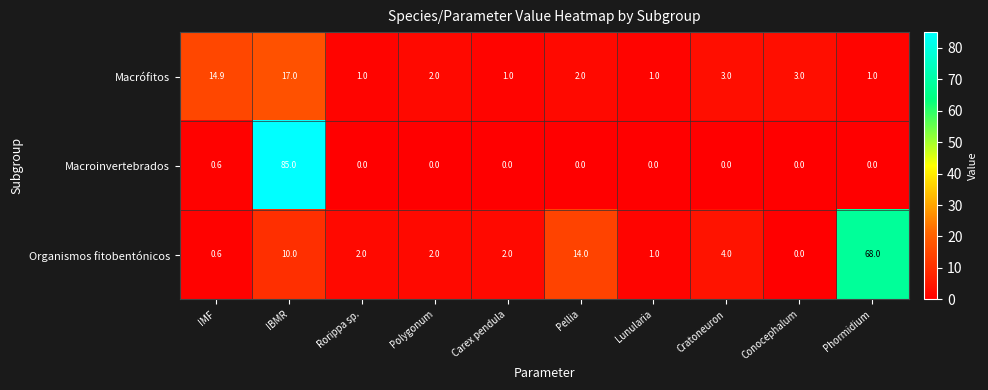

How many data points in Macroinvertebrados are above 0?

2